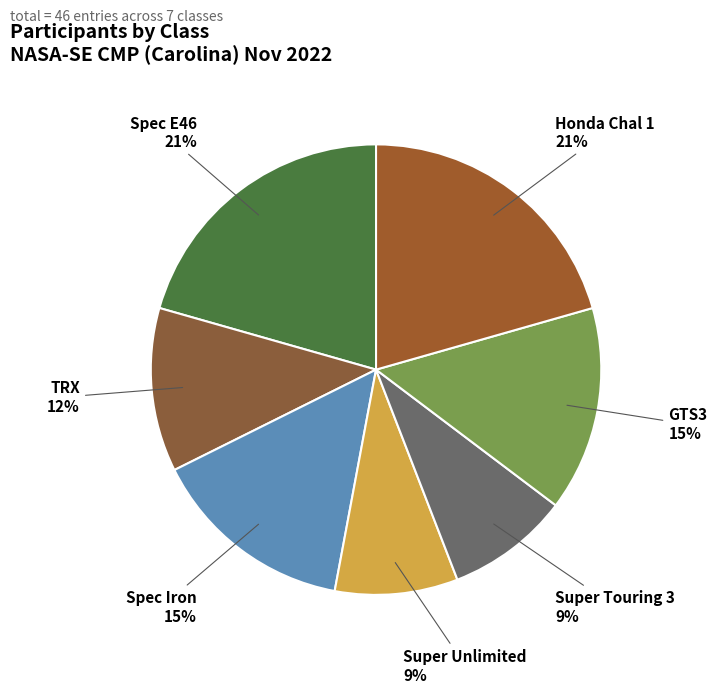

How many segments does this pie chart have?

7